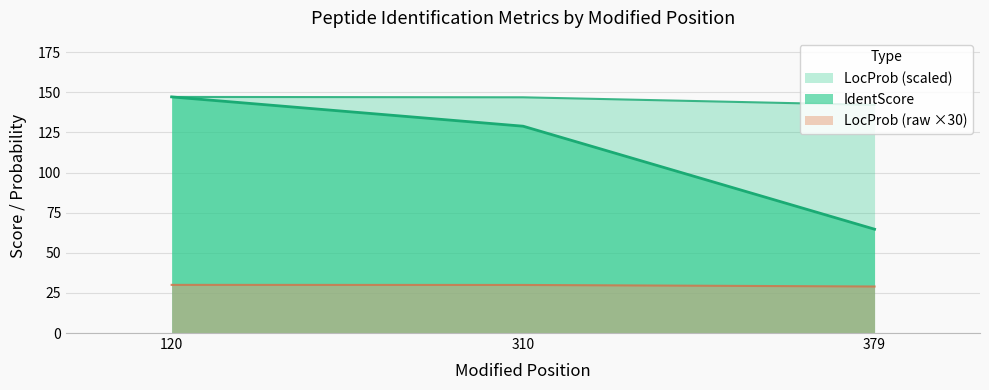

List the labels in order of LocProb value, smallest first.

379, 310, 120